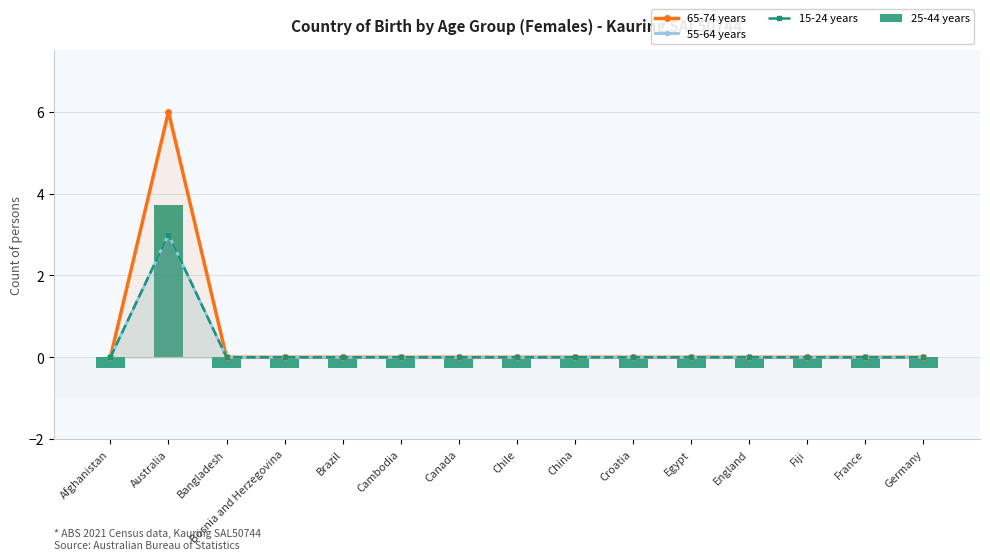

How many data points in 65-74 years are above 0?

1